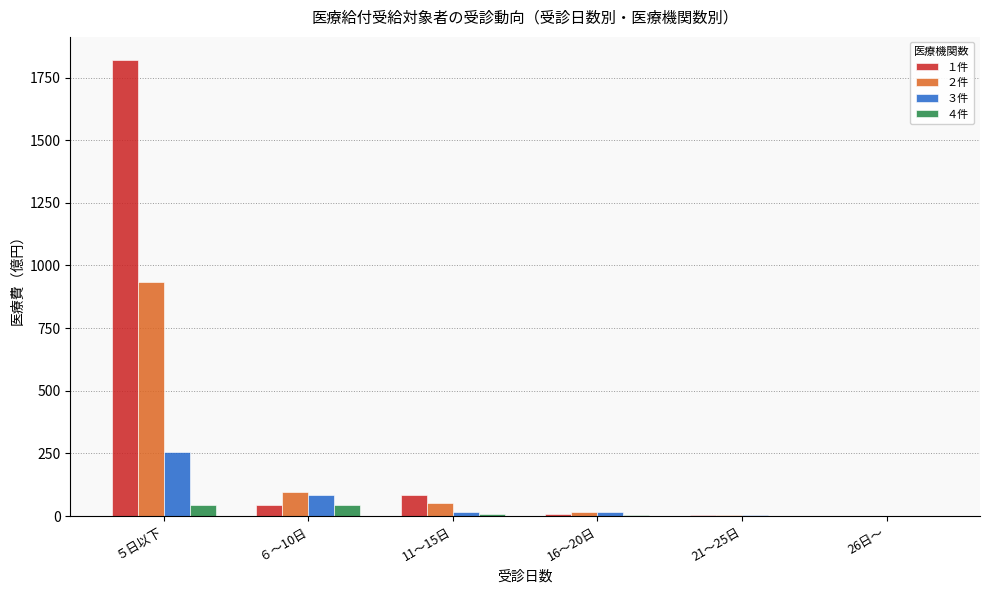

At which category is the sum across all series the highest?

５日以下